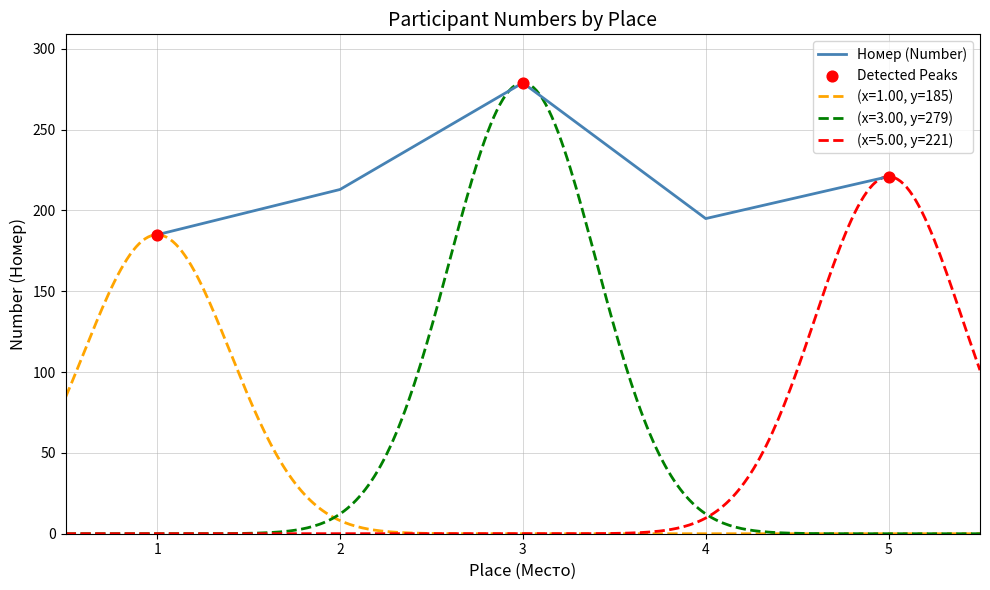

Which has a higher value, 1 or 5?

5